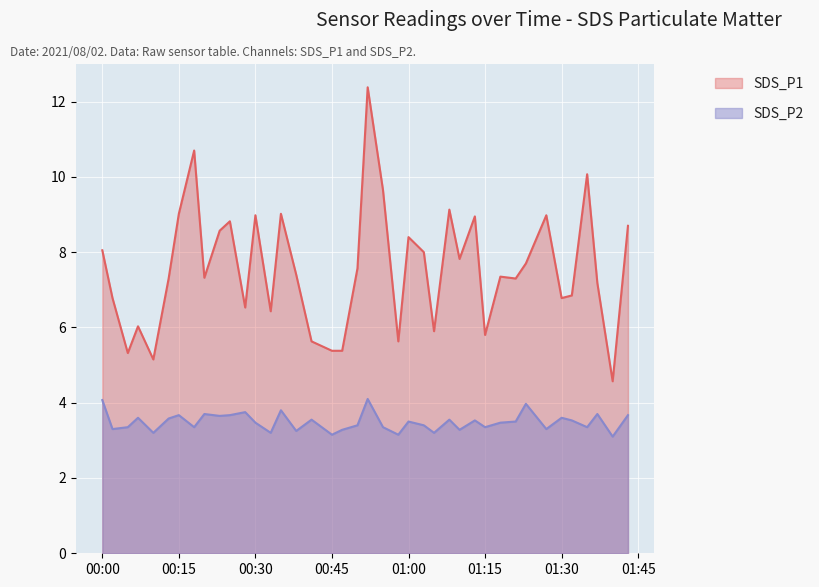

What is the label of the 6th point from the left?

2021/08/02 00:13